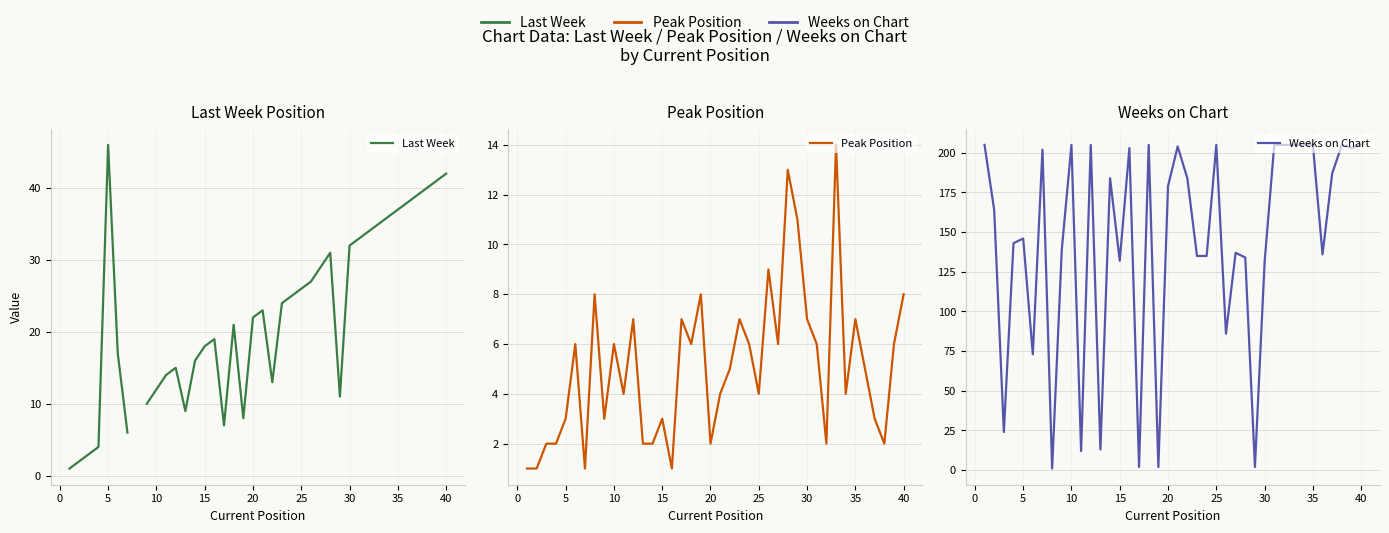

What is the maximum value for Weeks on Chart?

205.0